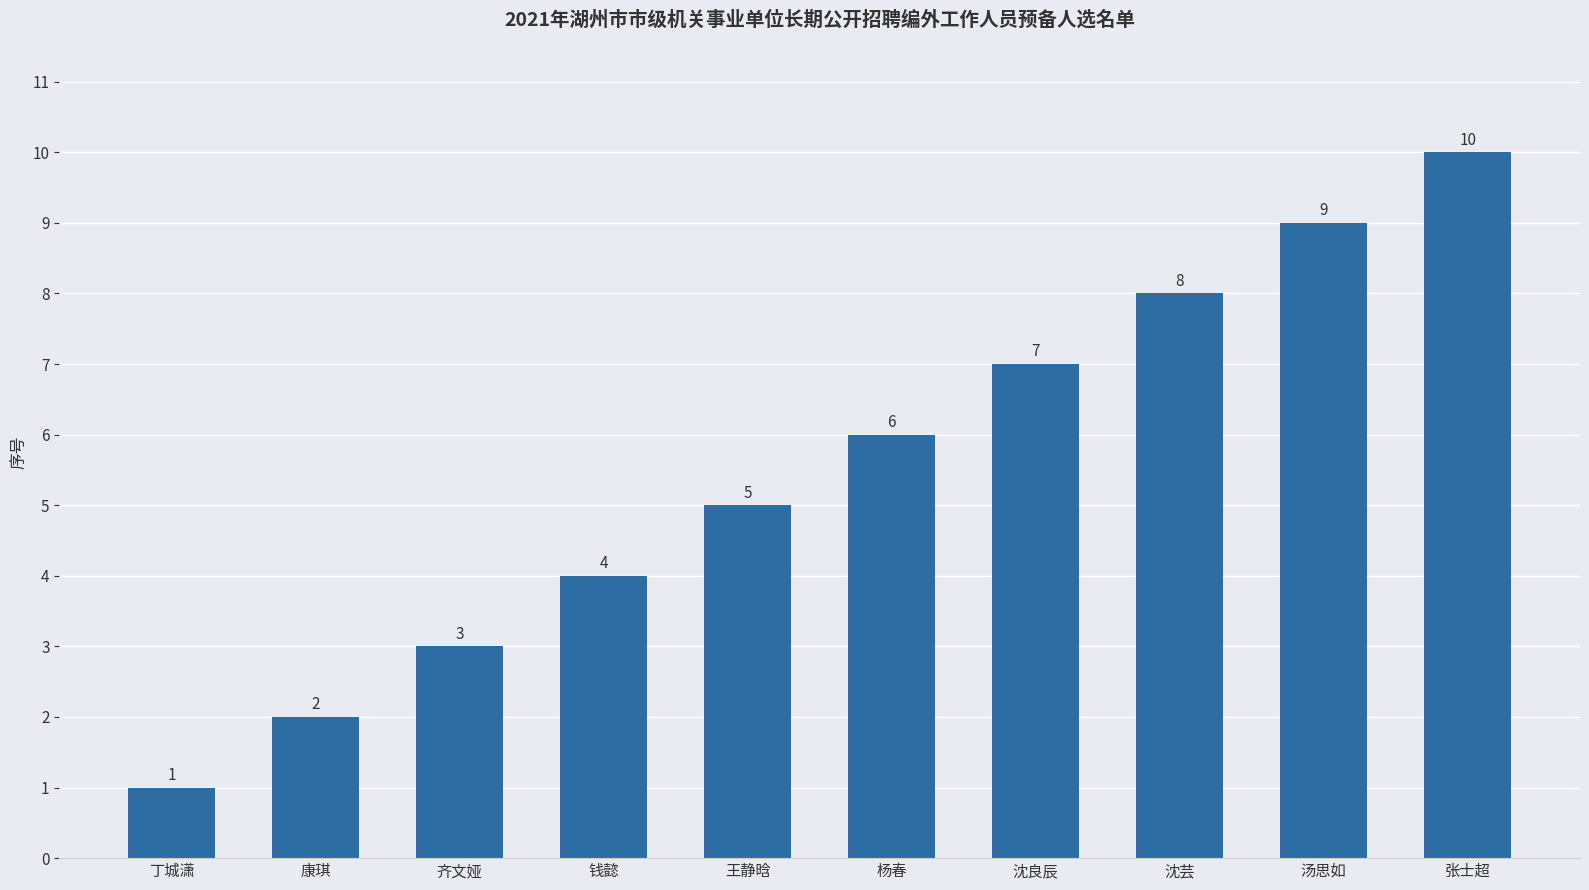

What is the label of the 3rd bar from the right?

沈芸